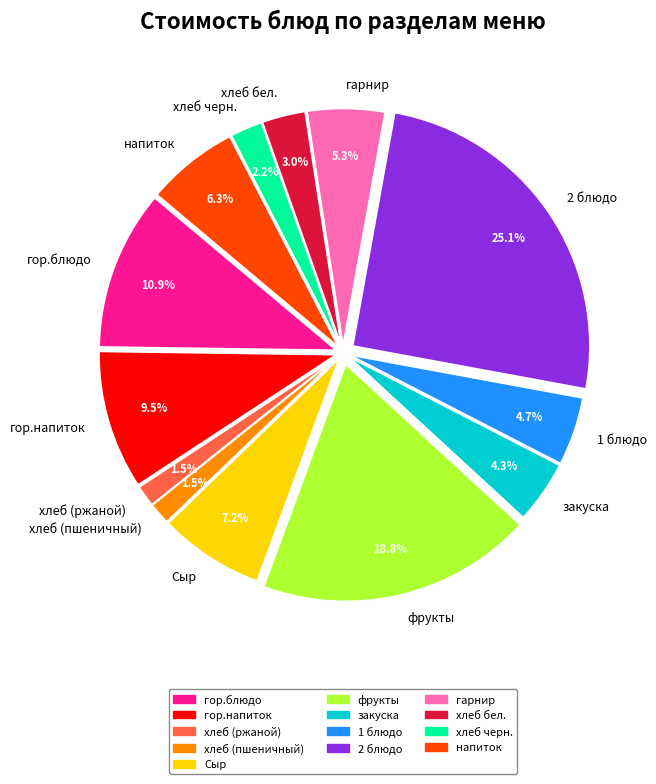

What portion of the pie excludes хлеб черн.?

97.8%